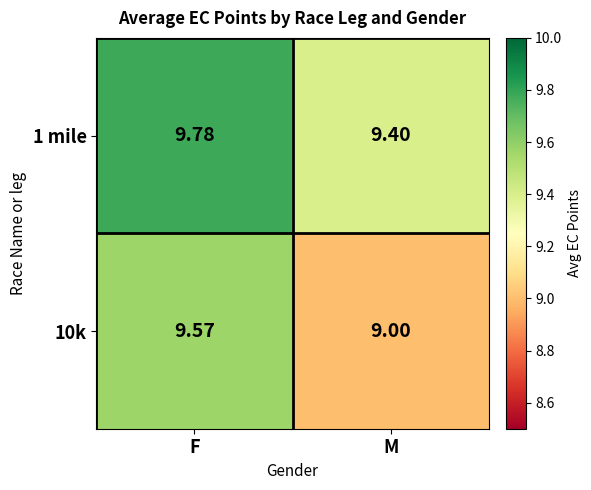

How many series are shown in this chart?

2